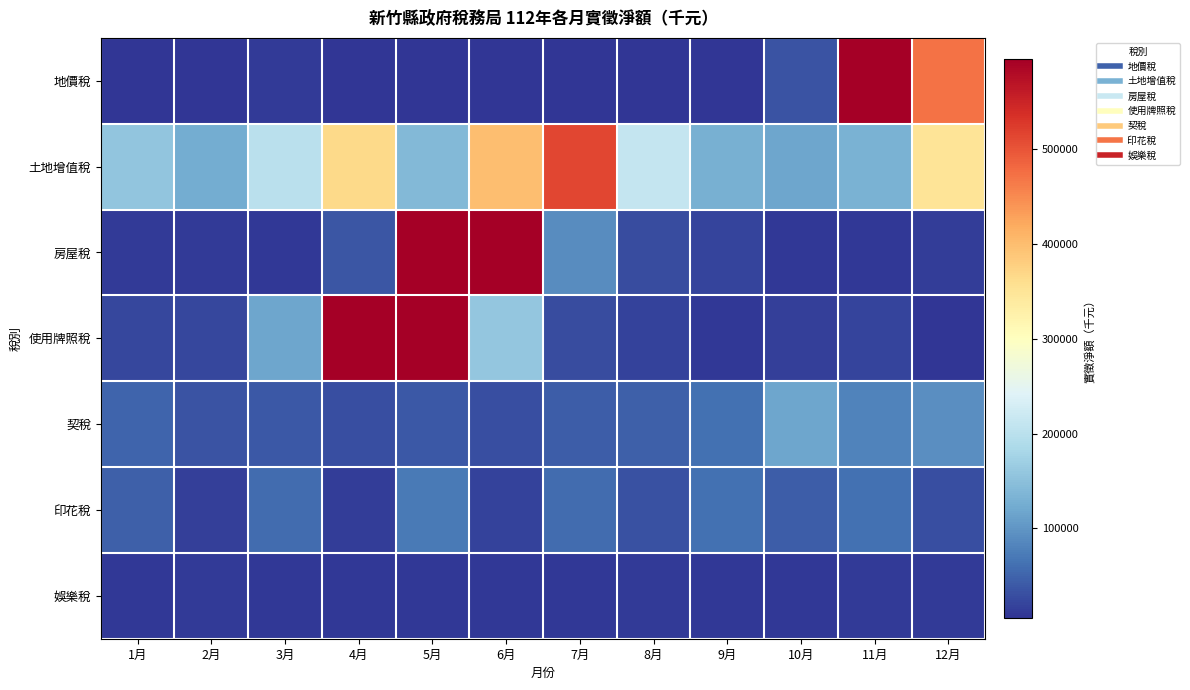

Between 3月 and 10月, which series saw the biggest shift?

使用牌照稅